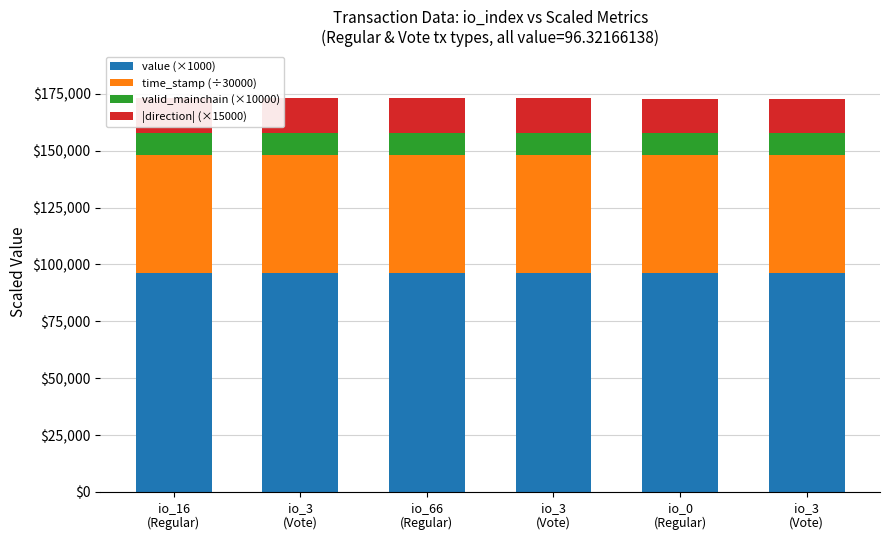

Reading left to right, transcribe all the data shown in this chart.

value (×1000): 96321.7	96321.7	96321.7	96321.7	96321.7	96321.7
time_stamp (÷30000): 51615.1	51613.0	51587.3	51583.7	51557.6	51556.0
valid_mainchain (×10000): 10000.0	10000.0	10000.0	10000.0	10000.0	10000.0
|direction| (×15000): 15000.0	15000.0	15000.0	15000.0	15000.0	15000.0